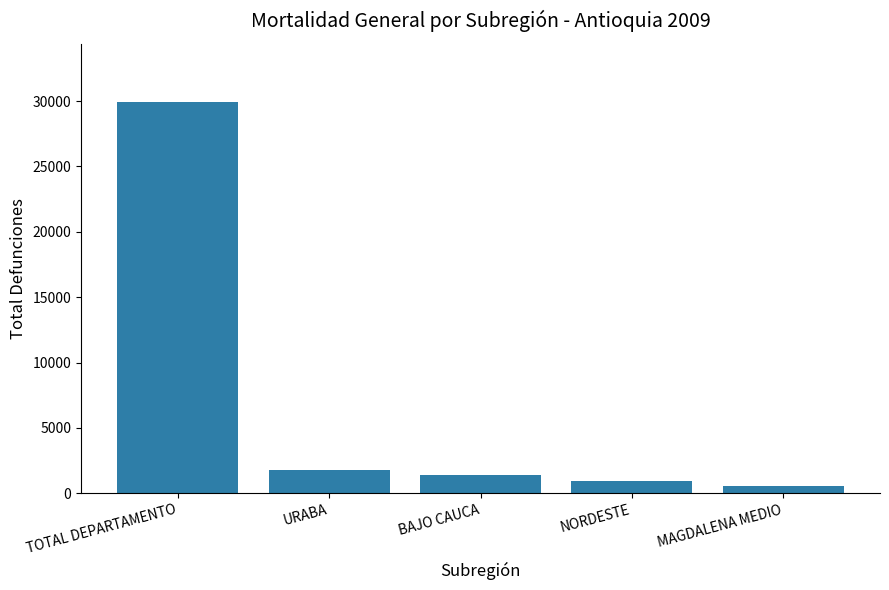

Where is the data nearest to the value 15234?

URABA